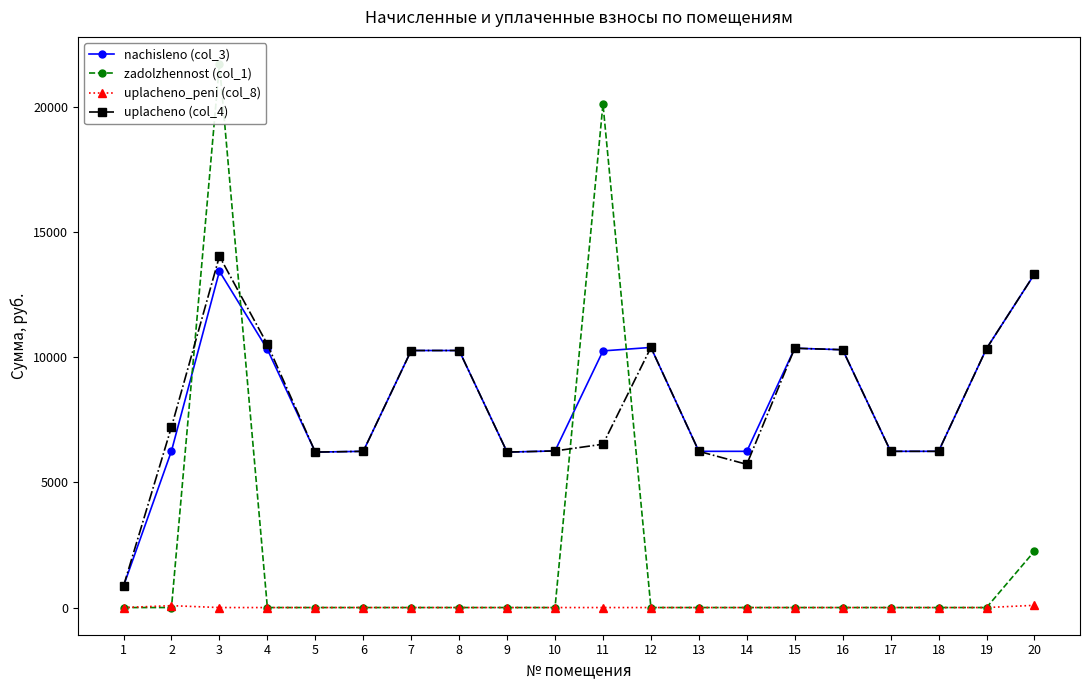

Which series has the largest range (max minus min)?

zadolzhennost (col_1)